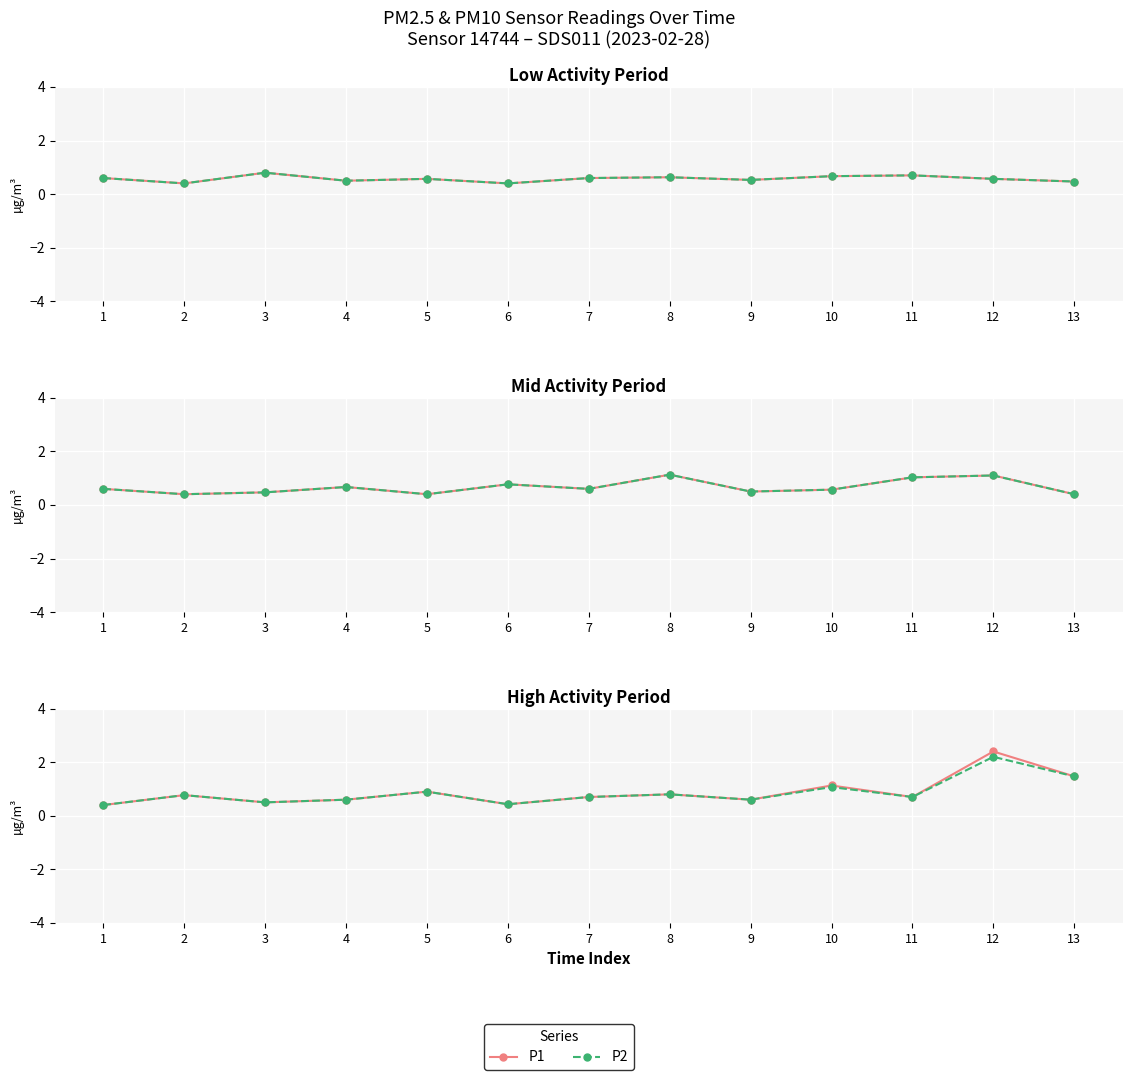

The value of P1 at 7 is 1.0. True or false?

False